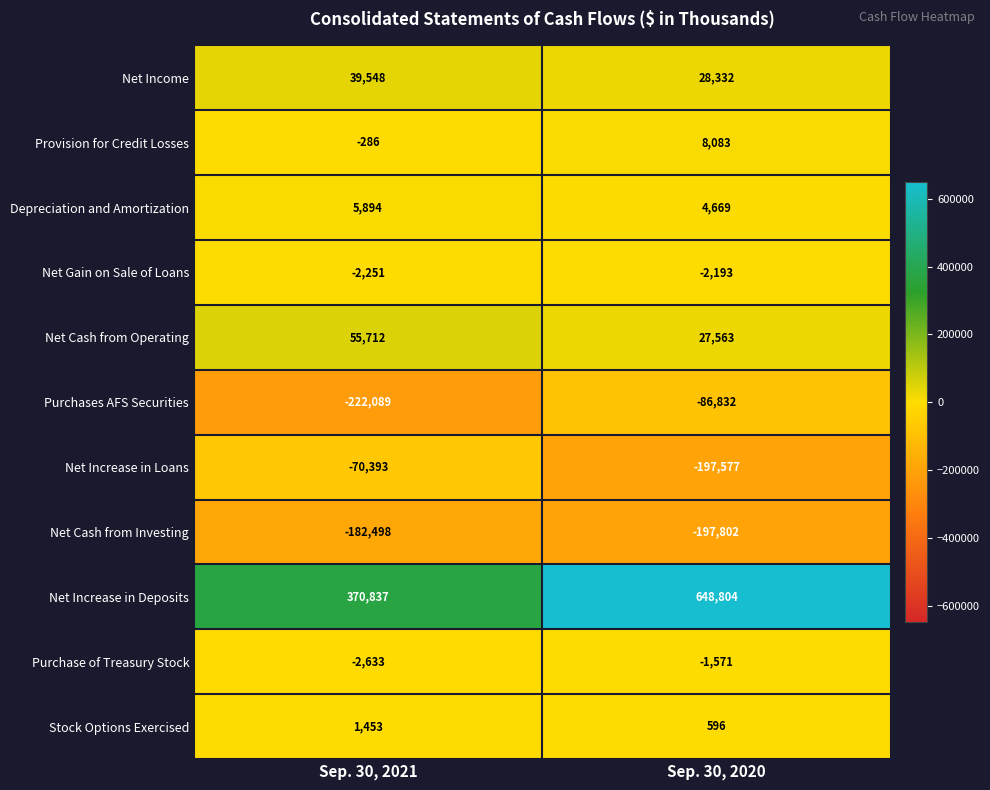

At Sep. 30, 2020, list the series in order from smallest to largest.

Net Cash from Investing, Net Increase in Loans, Purchases AFS Securities, Net Gain on Sale of Loans, Purchase of Treasury Stock, Stock Options Exercised, Depreciation and Amortization, Provision for Credit Losses, Net Cash from Operating, Net Income, Net Increase in Deposits